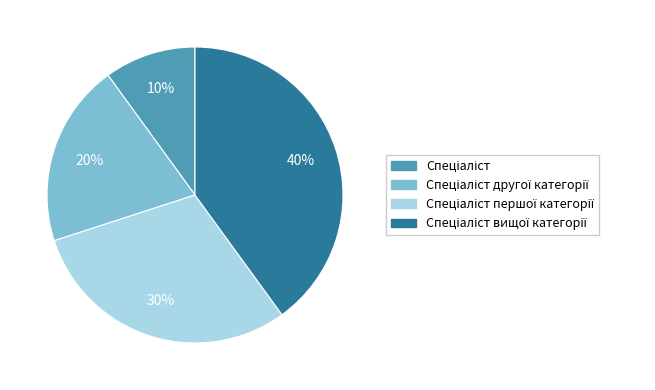

To the nearest percent, what is the difference between the largest and smallest slice percentages?

30%